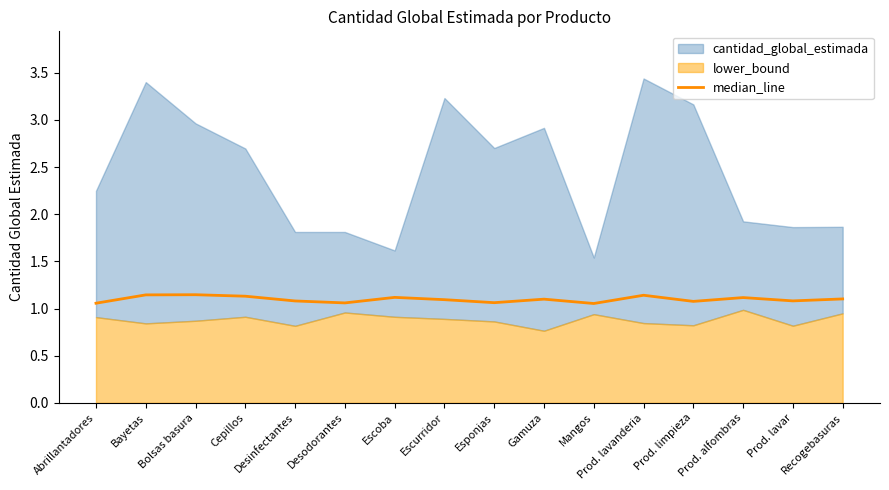

True or false: median_line has a value of 1.1 at Cepillos.

True